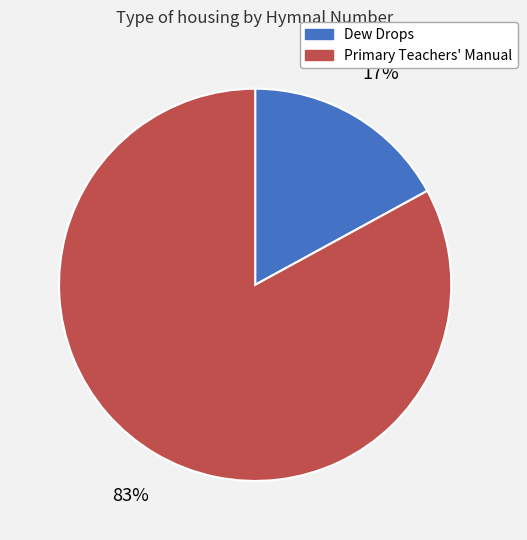

True or false: Dew Drops accounts for 9% of the total.

False